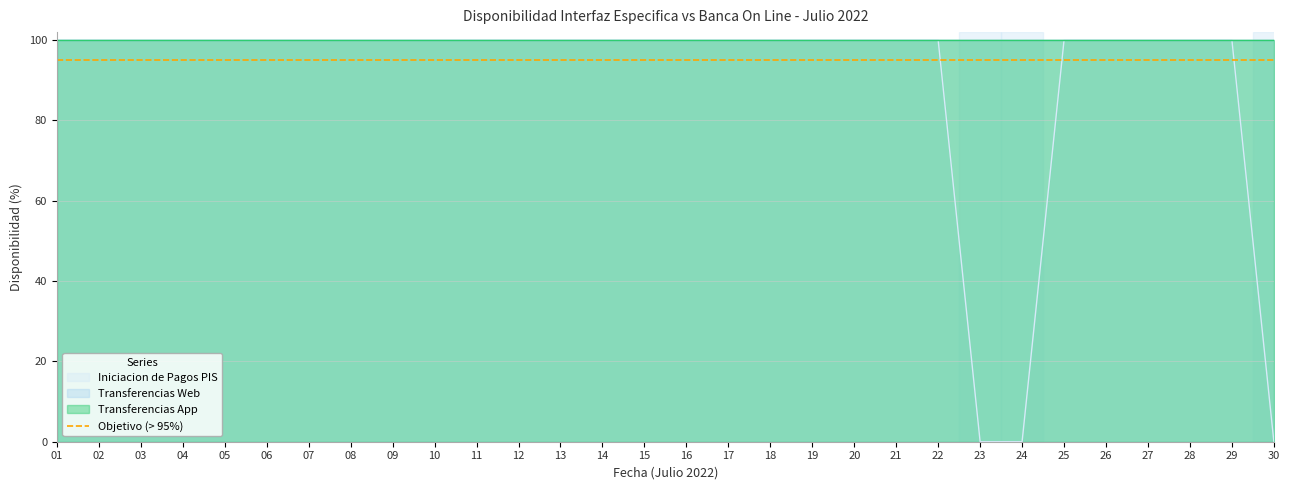

List the labels in order of Transferencias App value, smallest first.

01, 02, 03, 04, 05, 06, 07, 08, 09, 10, 11, 12, 13, 14, 15, 16, 17, 18, 19, 20, 21, 22, 23, 24, 25, 26, 27, 28, 29, 30